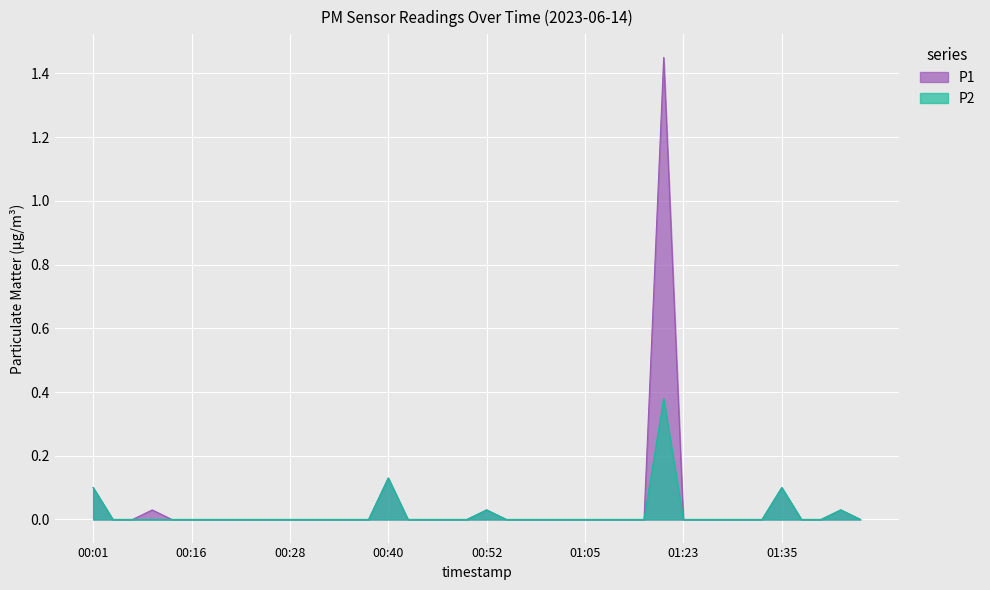

At how many categories does at least one series exceed 0?

7